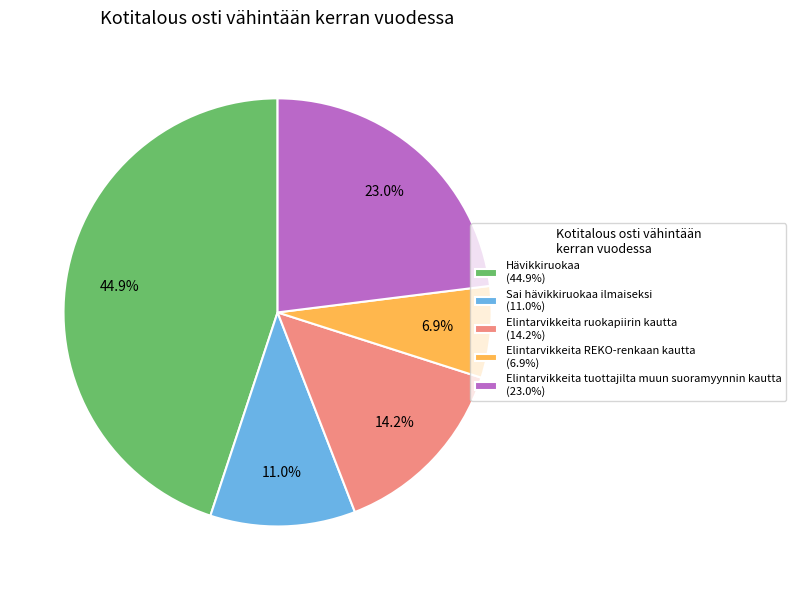

Rank the categories by value from highest to lowest.

Hävikkiruokaa, Elintarvikkeita tuottajilta muun suoramyynnin kautta, Elintarvikkeita ruokapiirin kautta, Sai hävikkiruokaa ilmaiseksi, Elintarvikkeita REKO-renkaan kautta